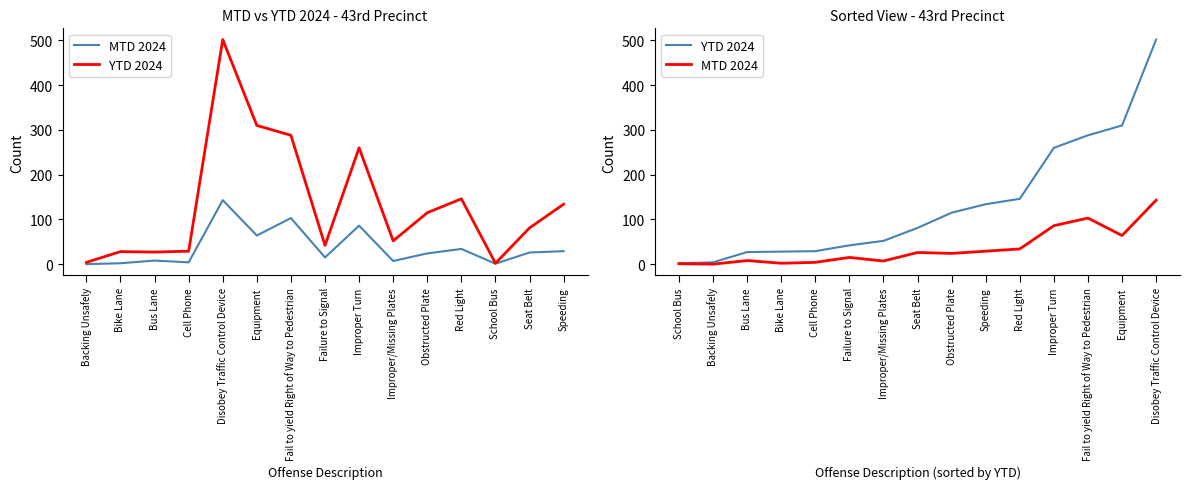

What is the label of the 4th point from the left?

Bike Lane